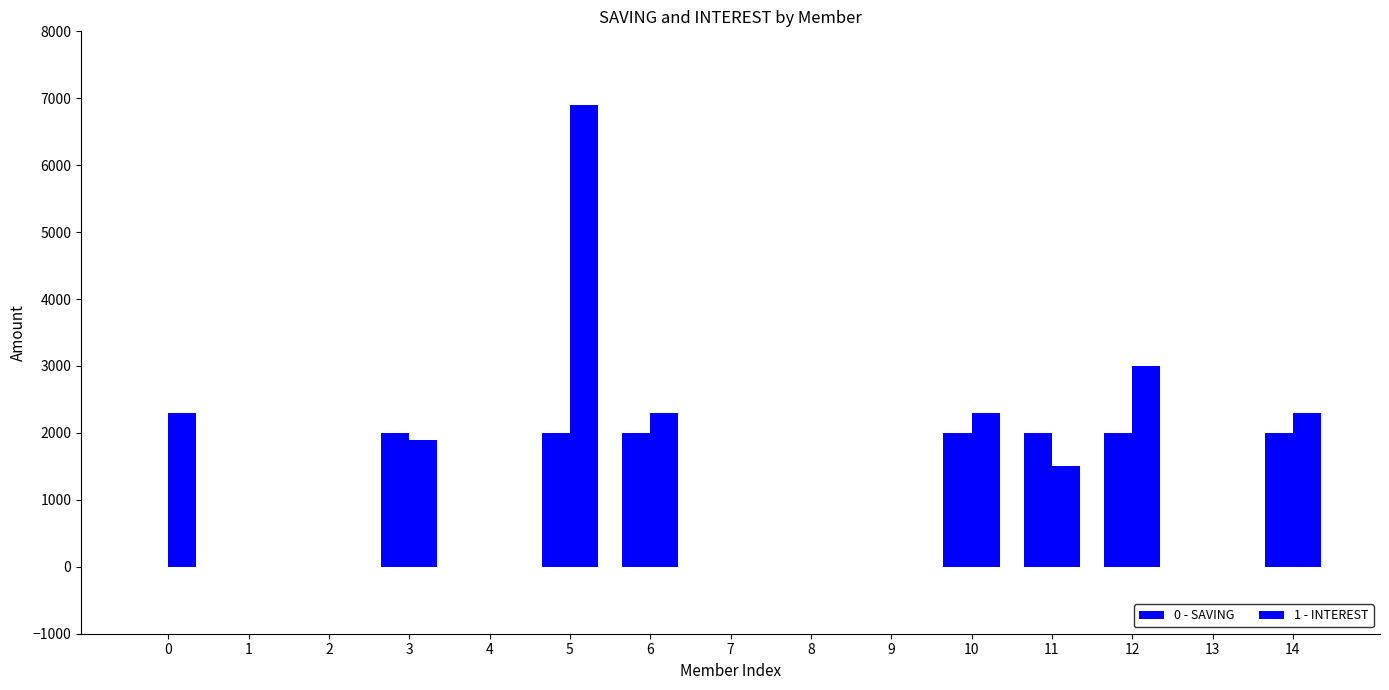

List the series in order of their overall mean, lowest first.

0 - SAVING, 1 - INTEREST